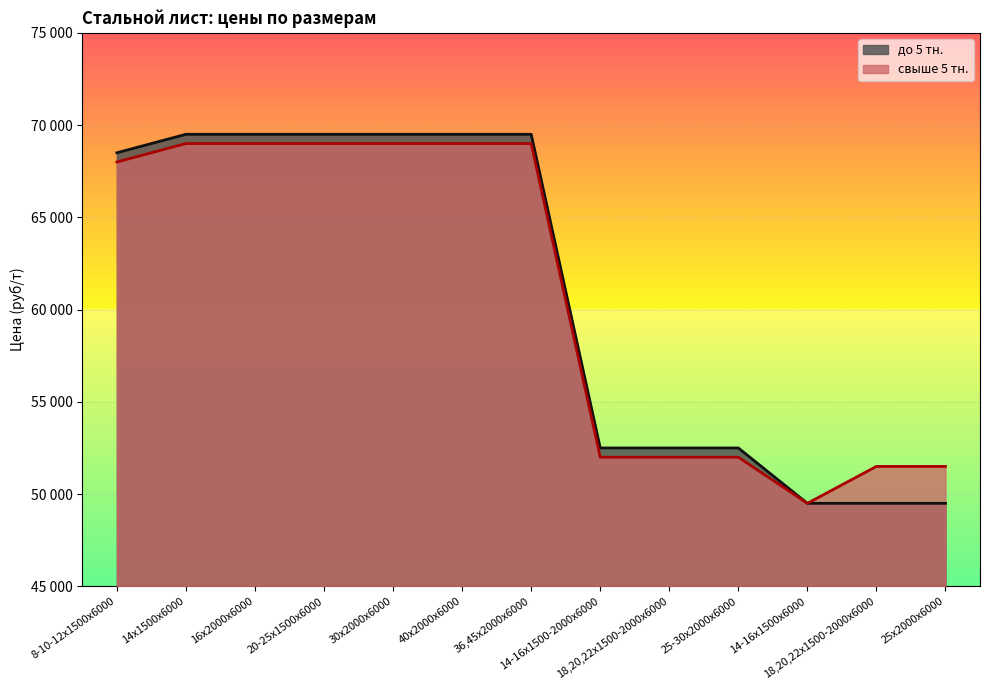

How many values in the до 5 тн. series are below 68500?

6